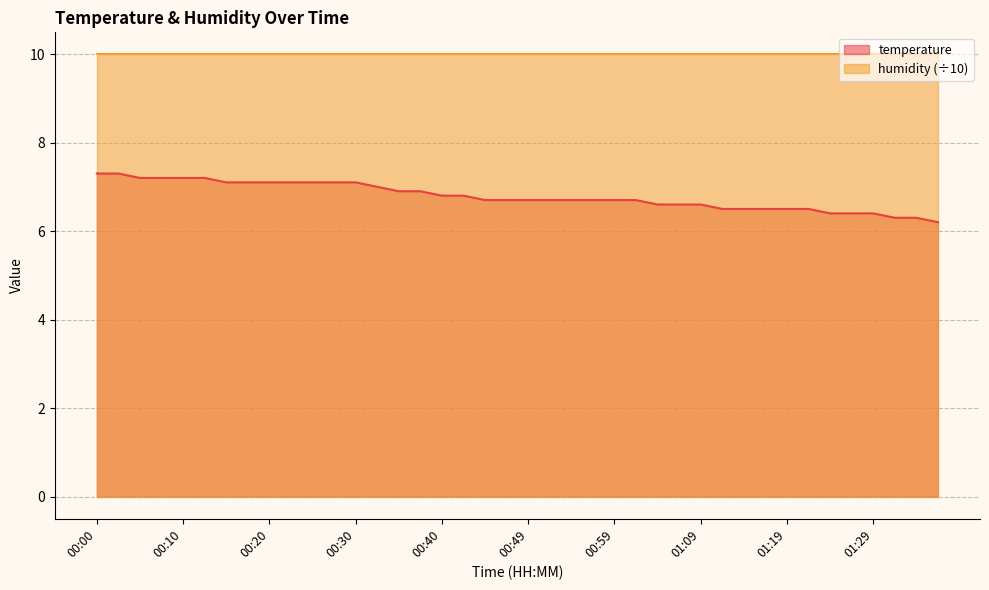

List the labels in order of value, largest first.

00:00, 00:03, 00:05, 00:08, 00:10, 00:13, 00:15, 00:17, 00:20, 00:22, 00:25, 00:27, 00:30, 00:32, 00:35, 00:37, 00:40, 00:42, 00:44, 00:47, 00:49, 00:52, 00:54, 00:57, 00:59, 01:02, 01:04, 01:07, 01:09, 01:12, 01:14, 01:16, 01:19, 01:21, 01:24, 01:26, 01:29, 01:31, 01:34, 01:36